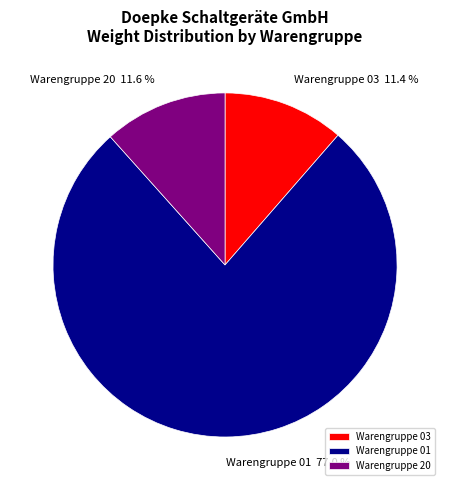

Between Warengruppe 20 and Warengruppe 01, which is larger?

Warengruppe 01